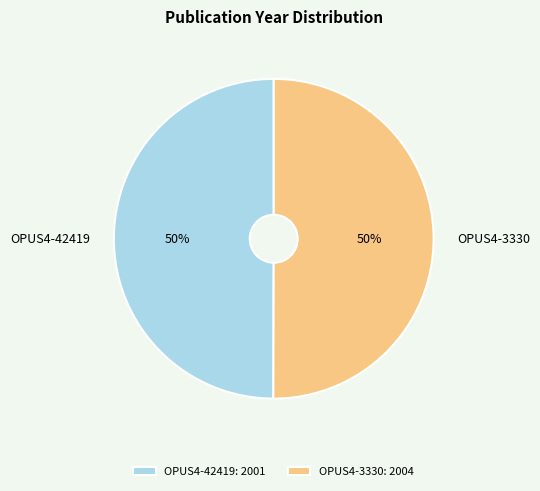

Do OPUS4-42419: 2001 and OPUS4-3330: 2004 together represent more than half of the pie?

Yes